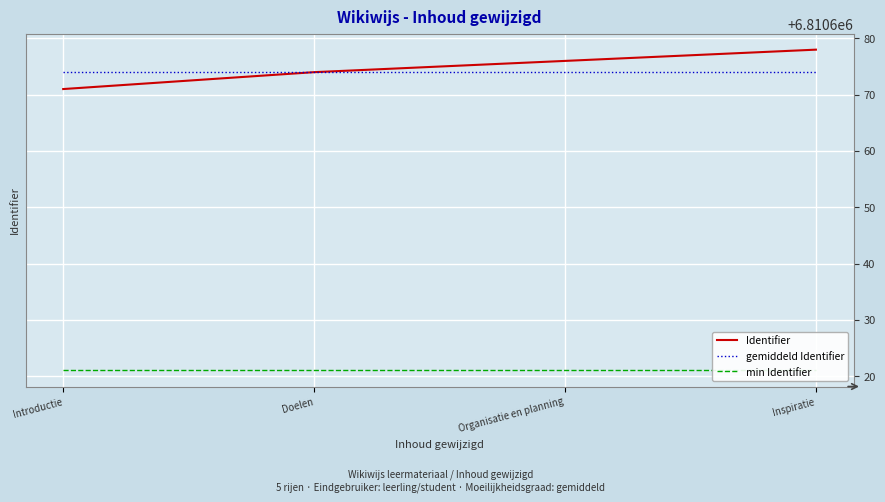

Reading left to right, transcribe all the data shown in this chart.

Identifier: Introductie=6810671	Doelen=6810674	Organisatie en planning=6810676	Inspiratie=6810678
gemiddeld Identifier: Introductie=6810674	Doelen=6810674	Organisatie en planning=6810674	Inspiratie=6810674
min Identifier: Introductie=6810621	Doelen=6810621	Organisatie en planning=6810621	Inspiratie=6810621